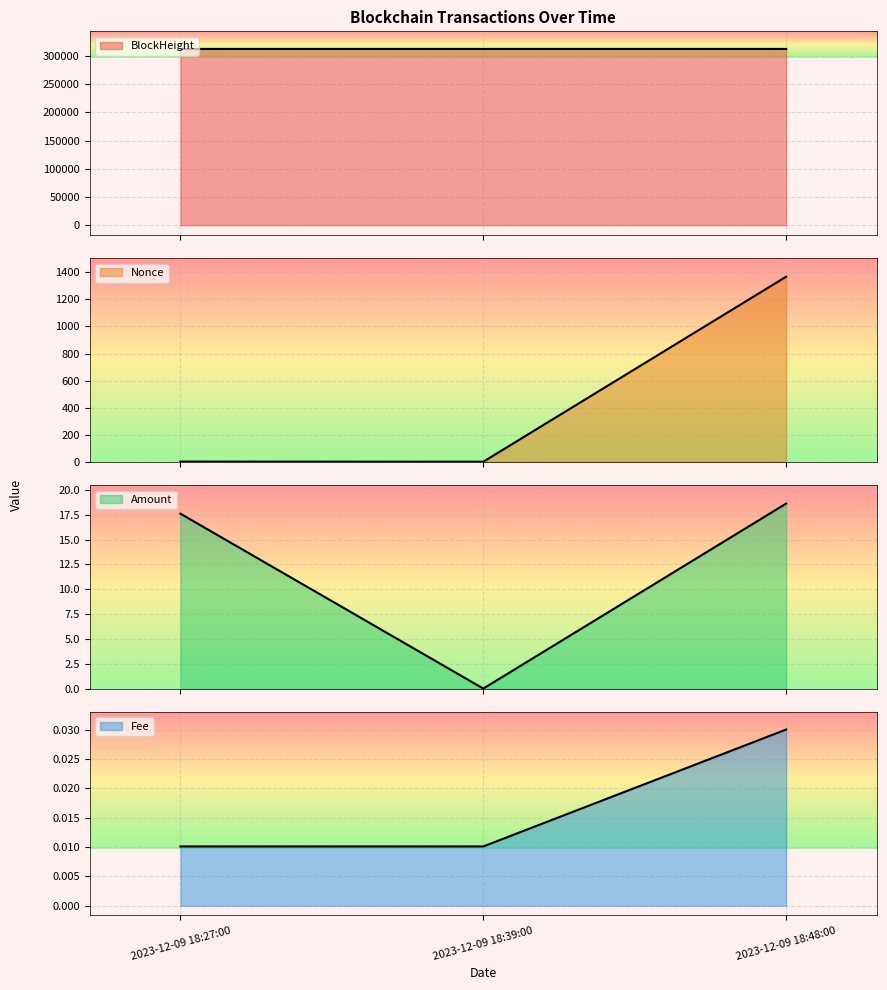

How many lines are shown in the chart?

4